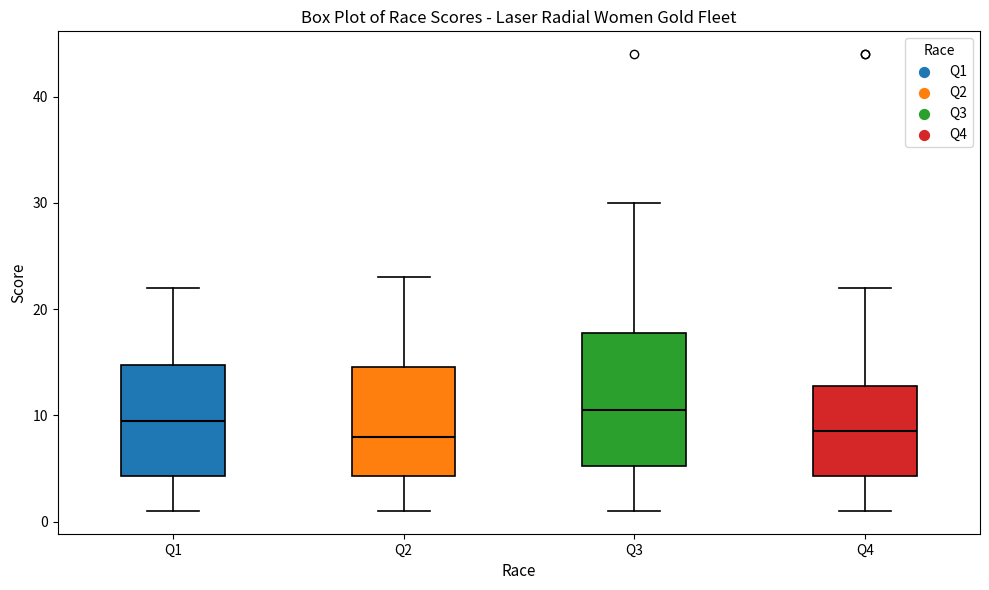

Where is the lower edge of the box for Q3 on the y-axis? The values are not printed on the chart, so give them approximately, as read against the axis.

5